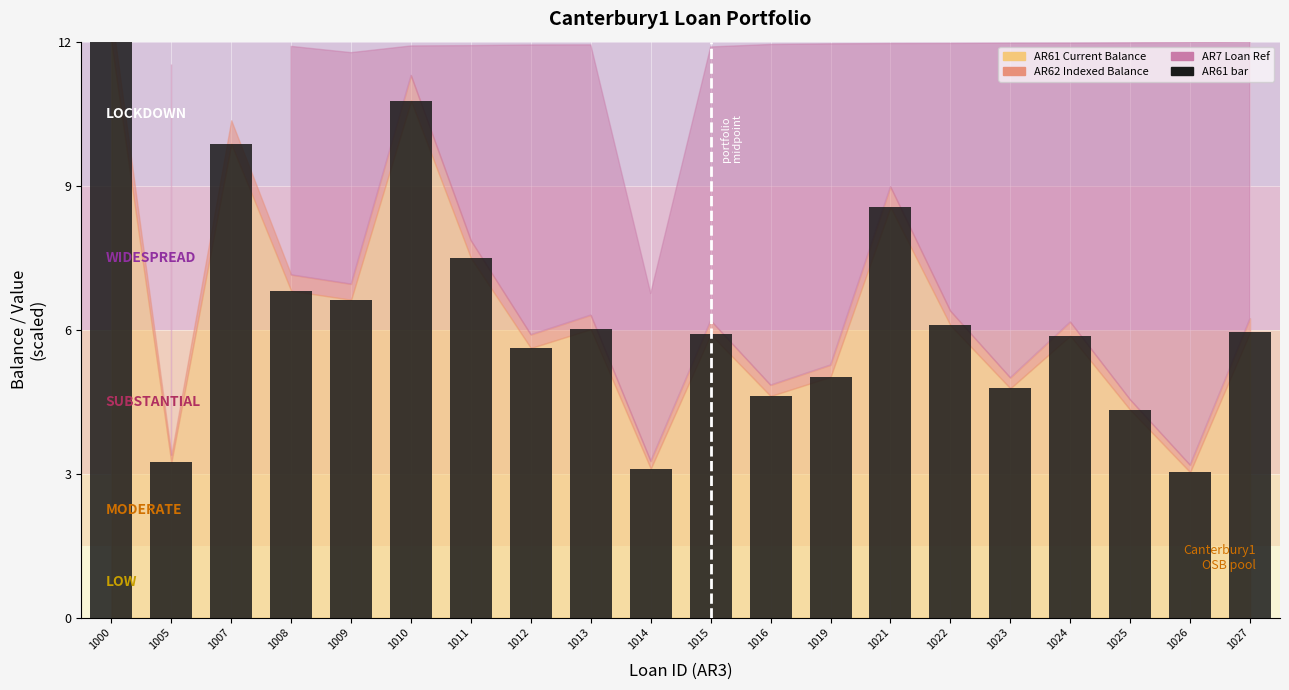

Count the number of data series in this chart.

1